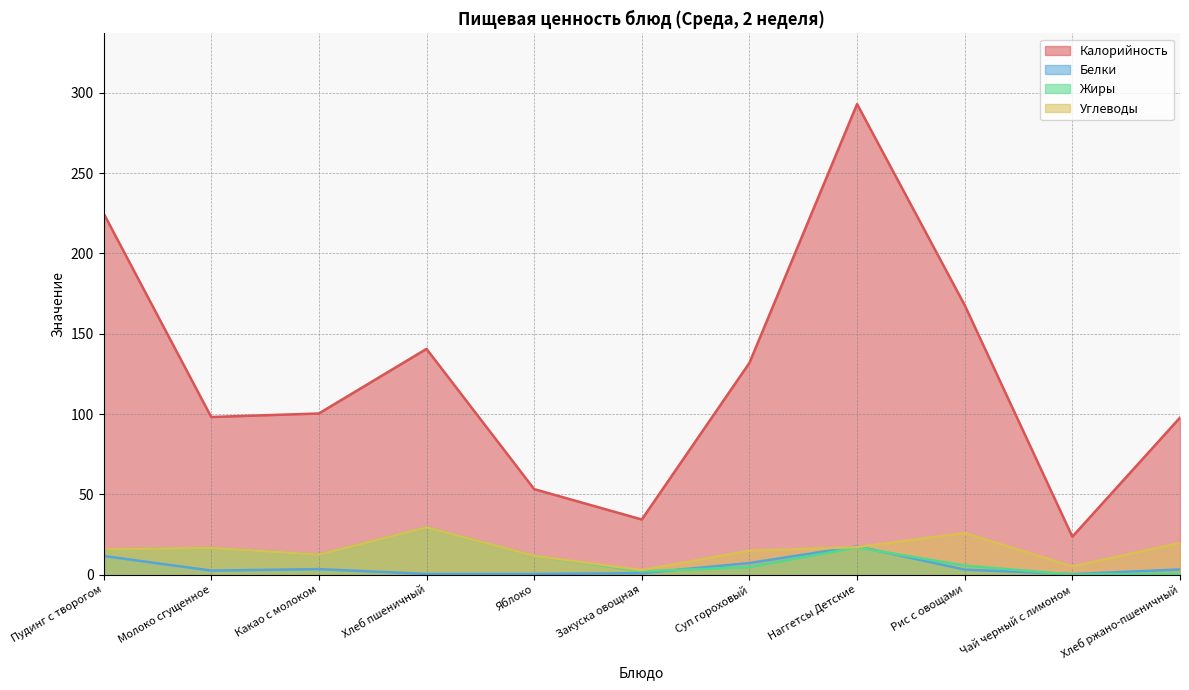

How many data points does each series have?

11